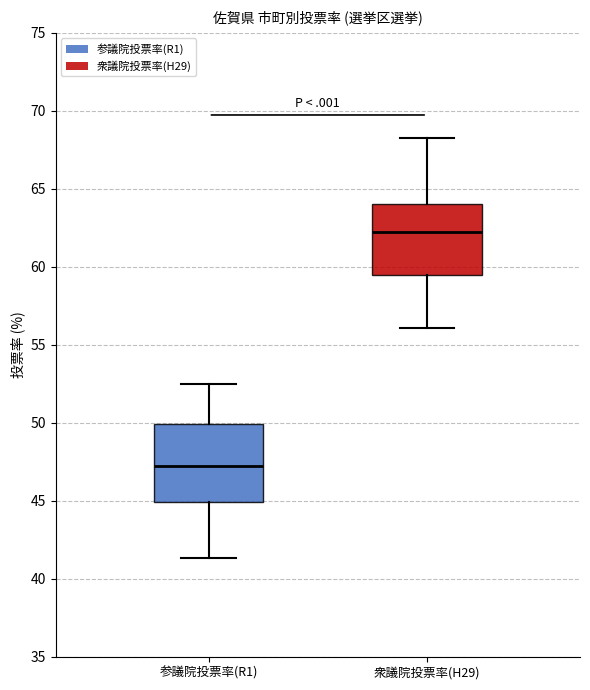

Reading left to right, read every box against the y-axis: the position of its median line, the range the box covers, and the ends of its whiskers. The values are not printed on the chart, so give them approximately, as read against the axis.

参議院投票率(R1): median 47.0, box 45.0 to 50.0, whiskers 41.5 to 52.5
衆議院投票率(H29): median 62.0, box 59.5 to 64.0, whiskers 56.0 to 68.0